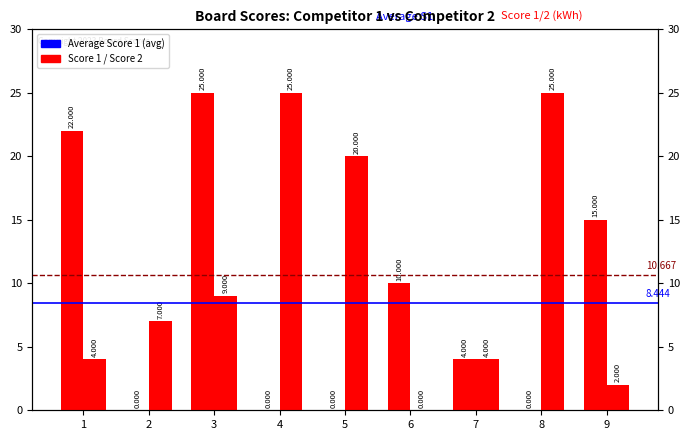

What is the value of the Score 2 bar at the 3rd from the left?

9